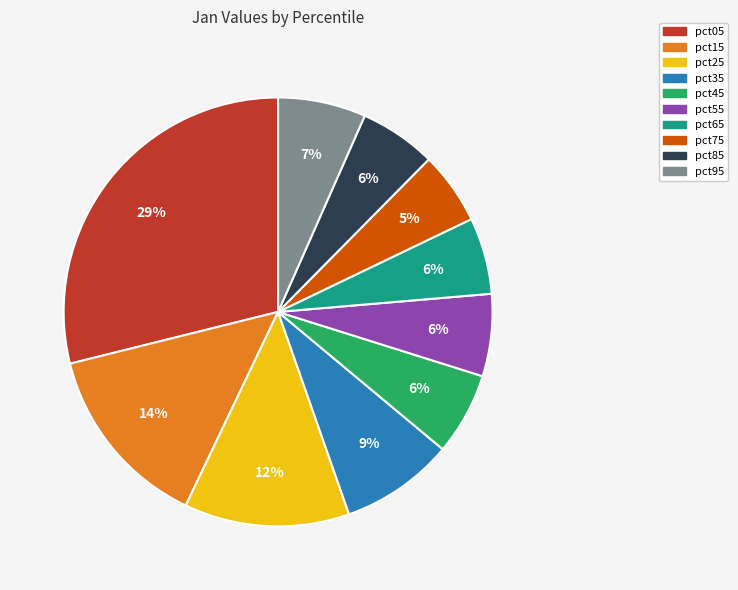

Is pct75 the majority of the pie?

No